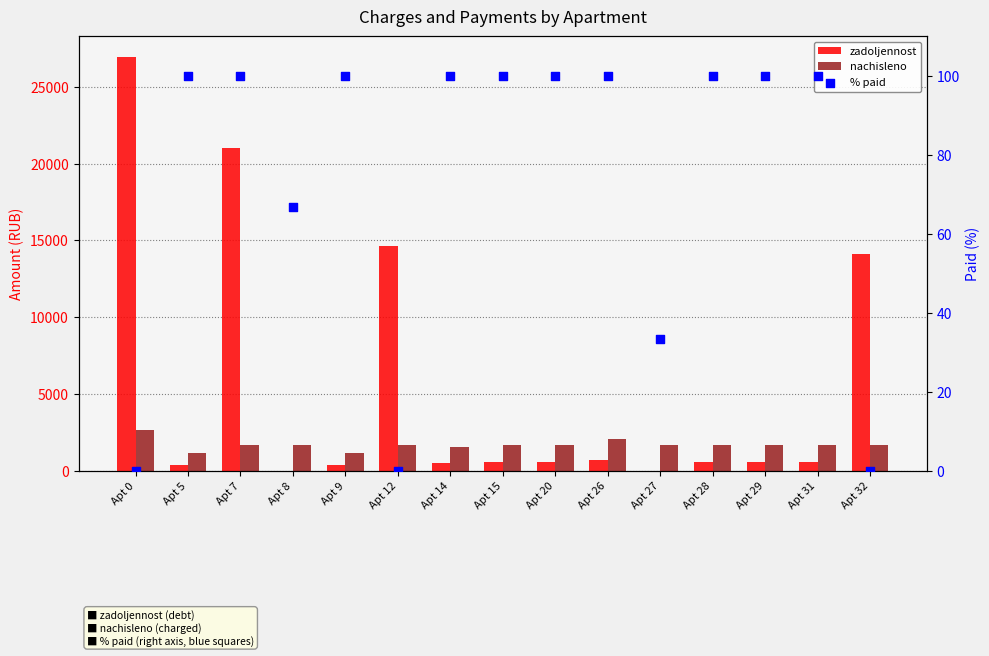

Which series has the largest total across all categories?

zadoljennost